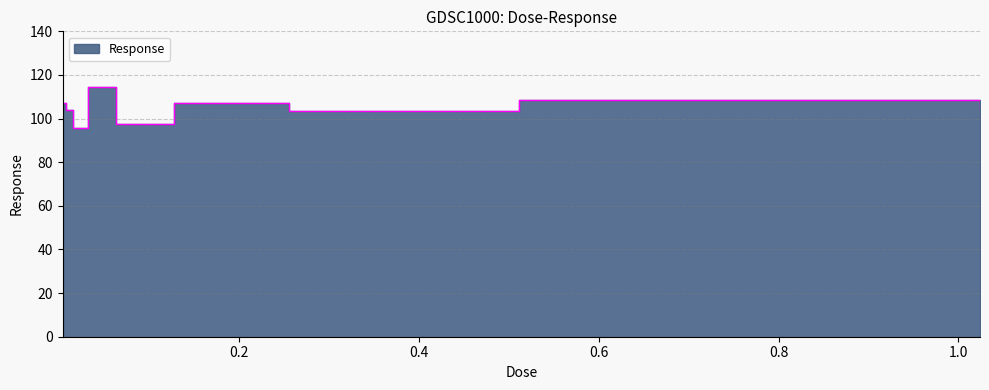

Reading left to right, extract all data points from this chart.

0.004=107.4	0.008=104.1	0.016=95.6	0.032=114.3	0.064=97.5	0.128=107.3	0.256=103.4	0.512=108.4	1.024=104.5